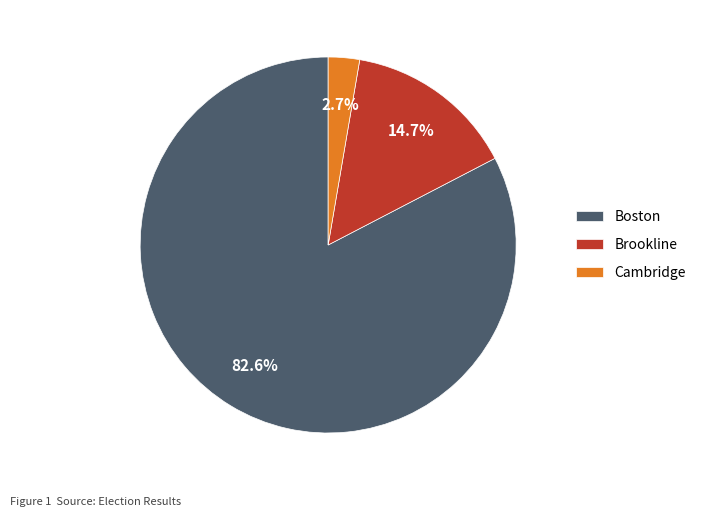

To the nearest percent, what portion does Boston represent?

83%